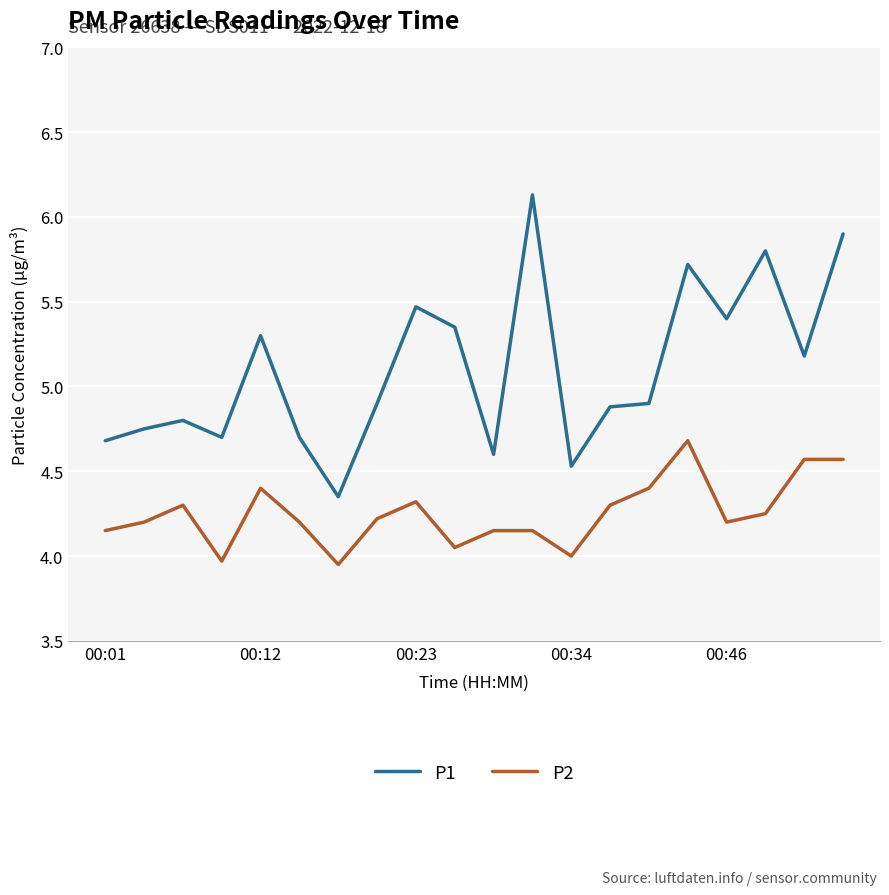

Rank the series by their average value, from lowest to highest.

P2, P1